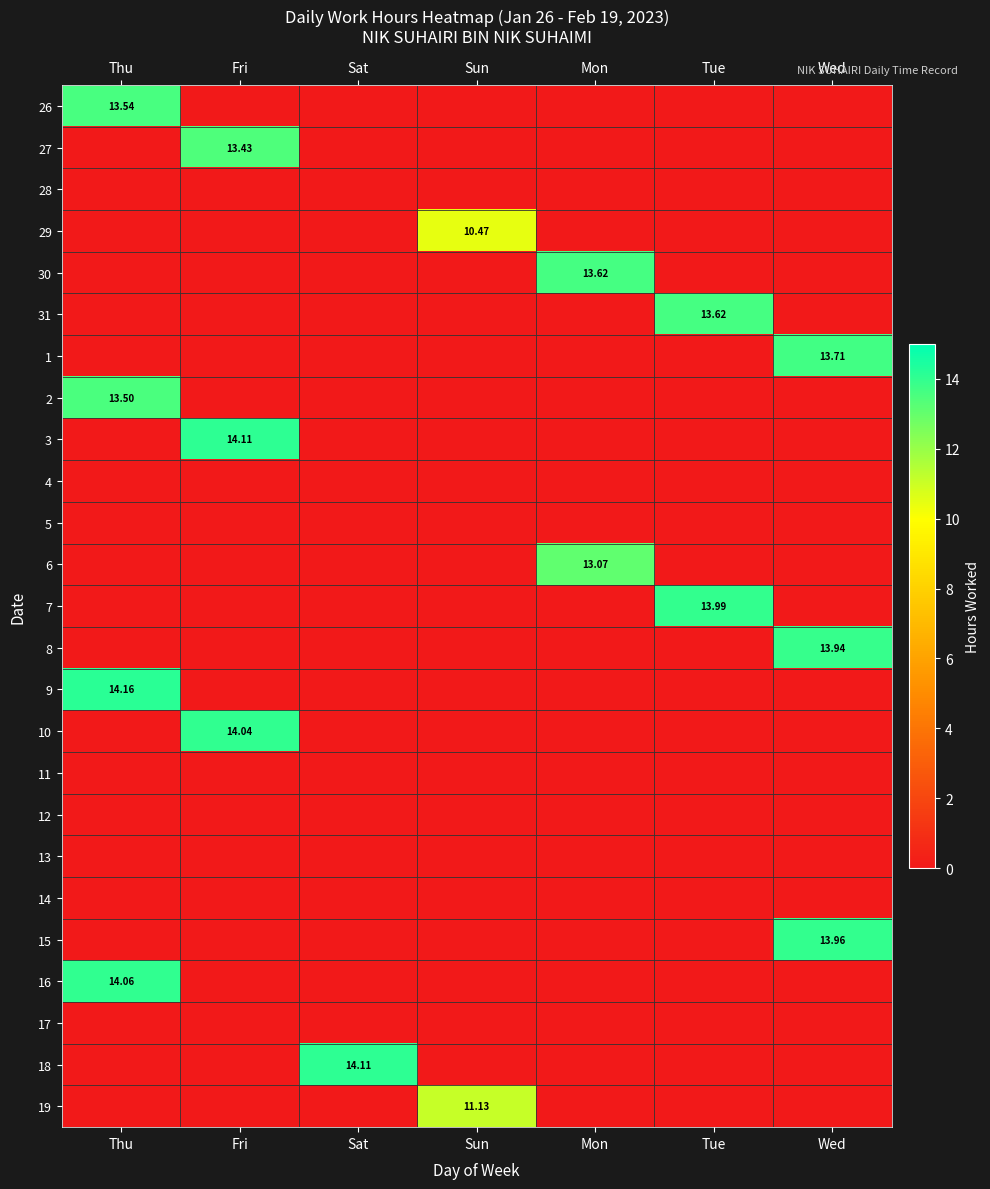

Is it true that 8 equals 0.0 at Mon?

True